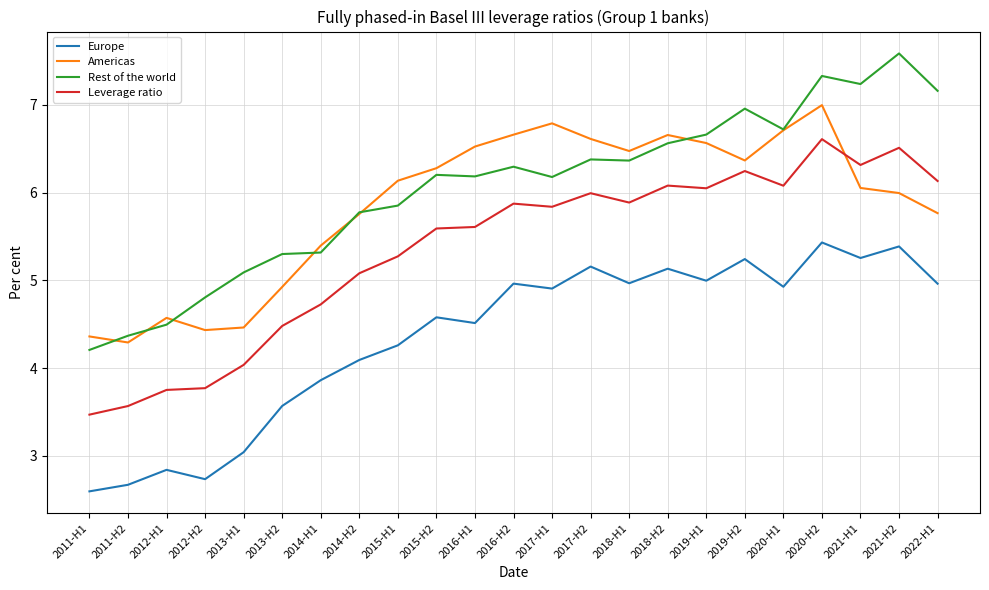

What are all the series names shown in the legend?

Europe, Americas, Rest of the world, Leverage ratio